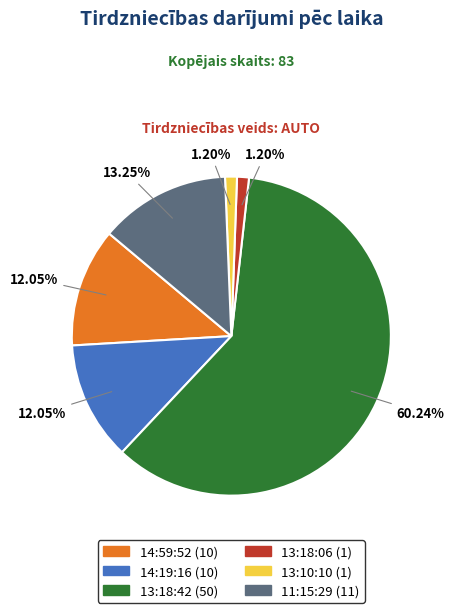

Does 13:18:42 represent more than half of the total?

Yes